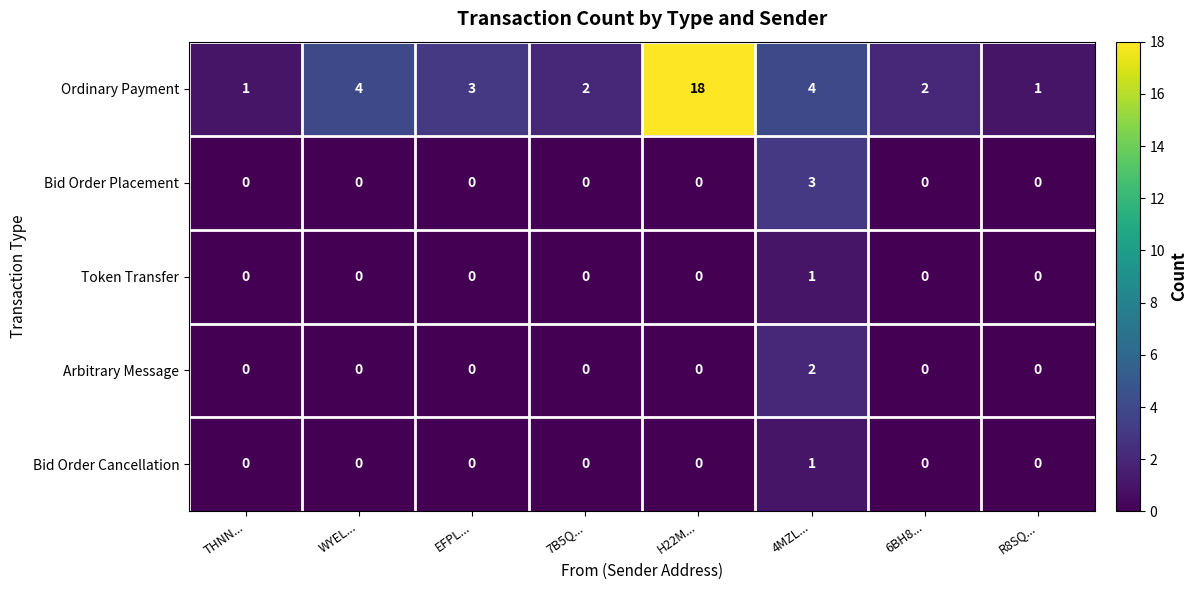

Count the number of categories in the chart.

8